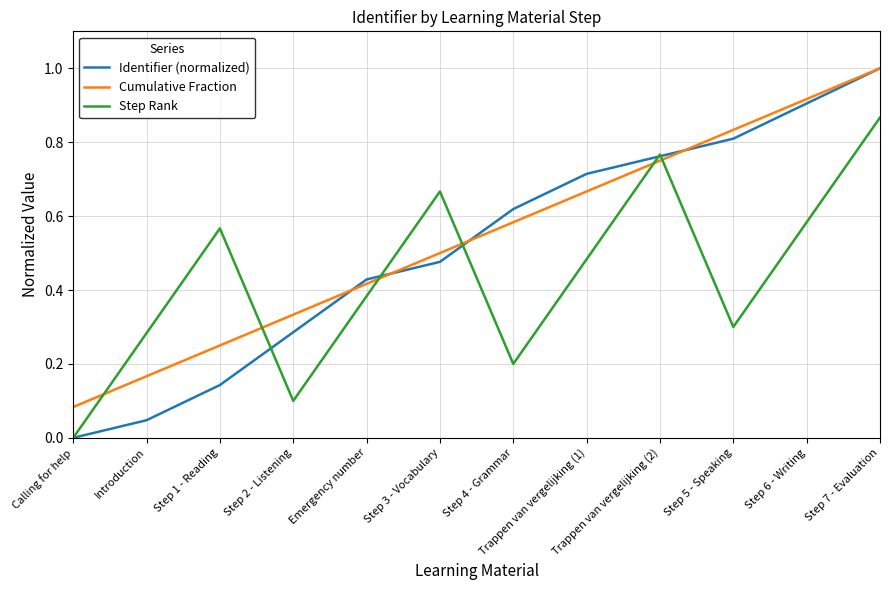

At which category is the sum across all series the highest?

Step 7 - Evaluation